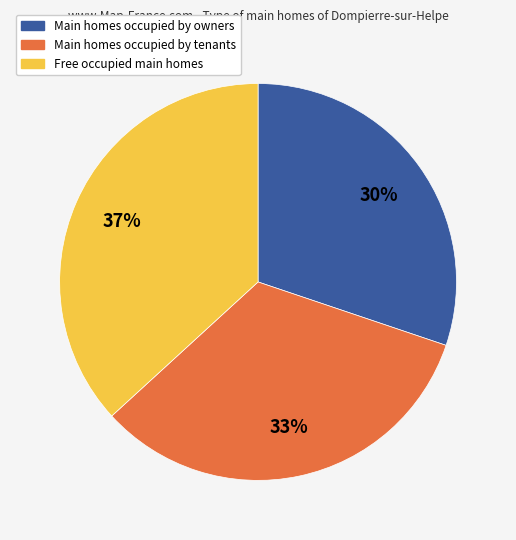

Is there any slice that represents more than half of the pie?

No